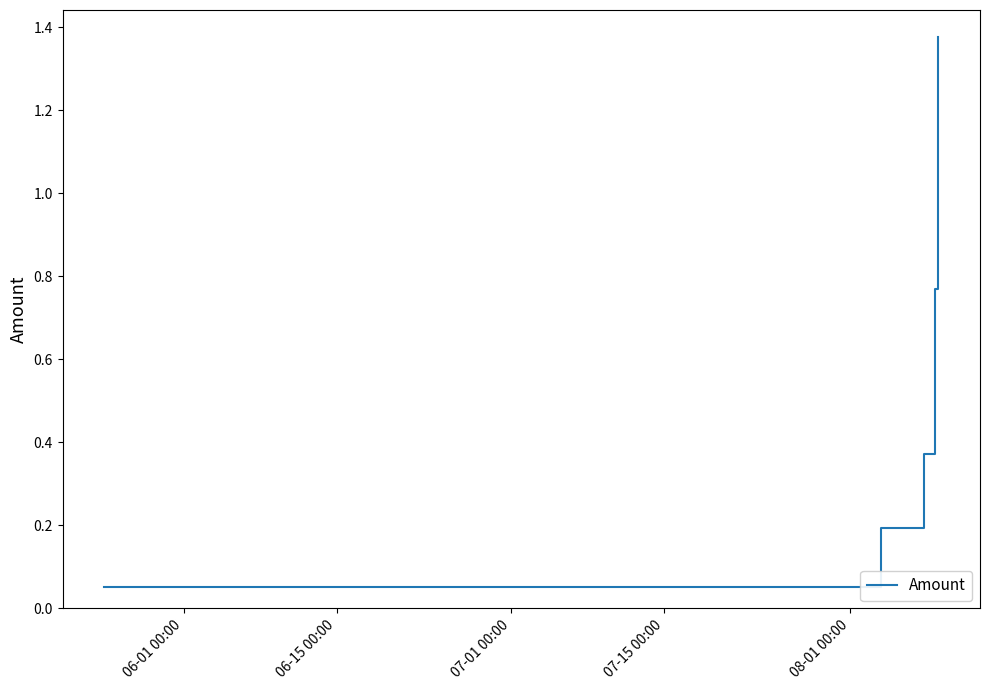

What is the average value?

0.6